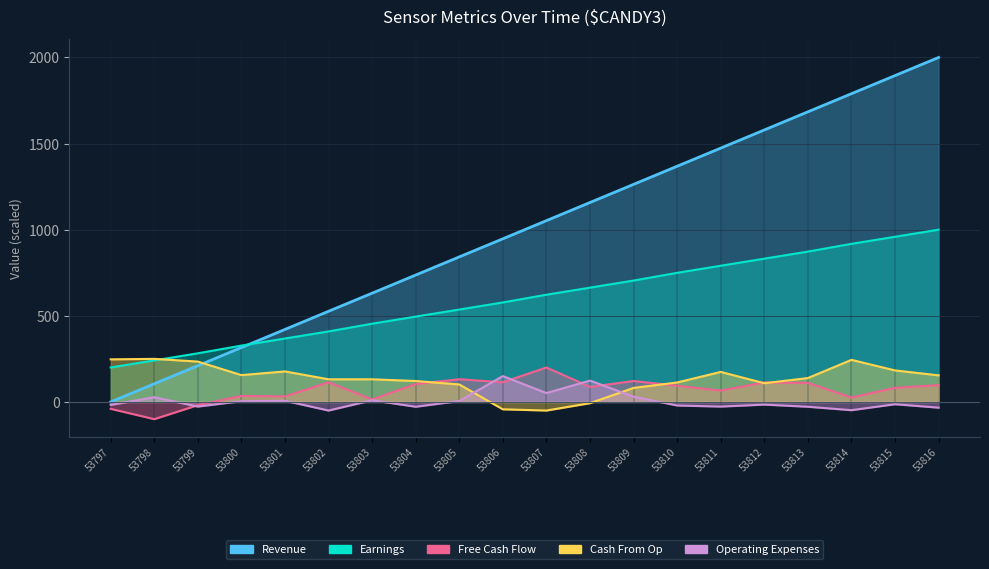

What is the sum of all Free Cash Flow values?

1384.0